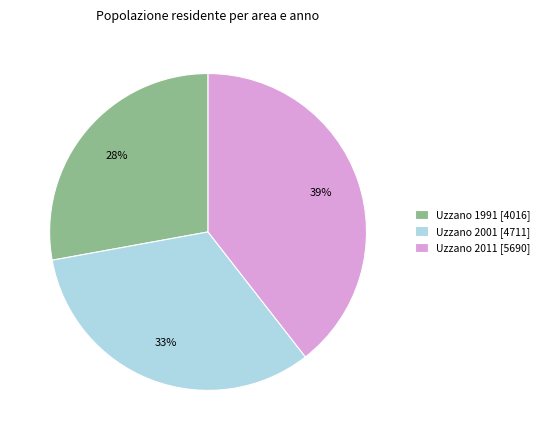

How many segments does this pie chart have?

3